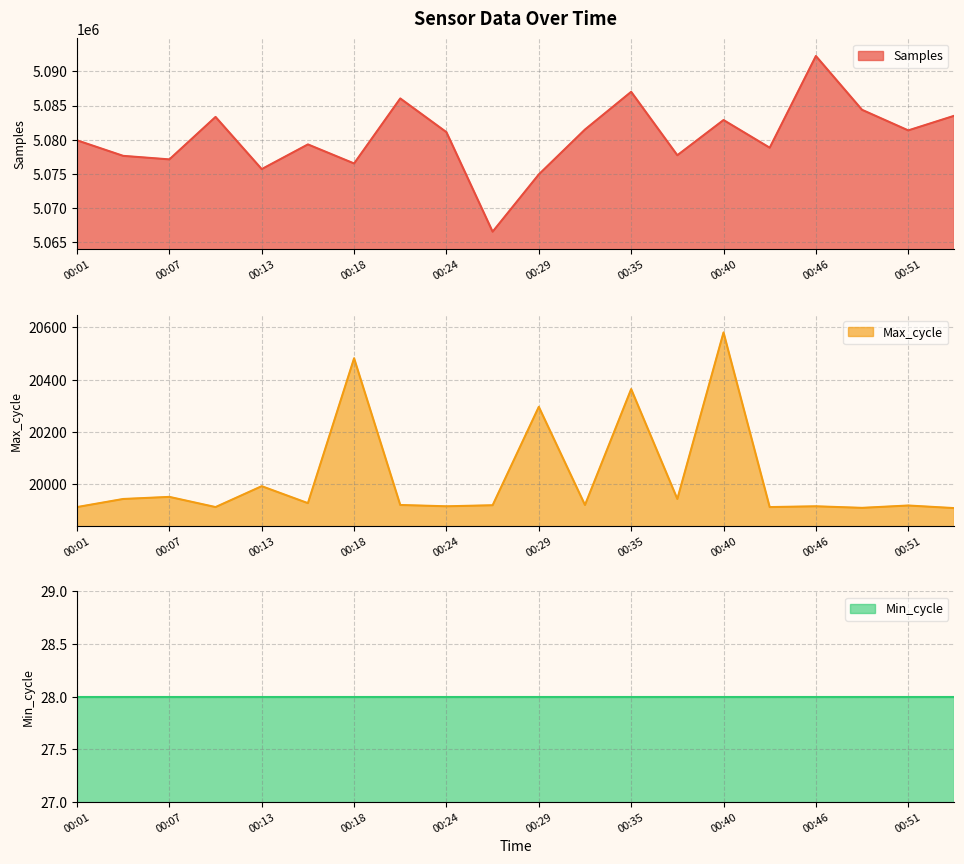

At which label is Max_cycle closest to 20244?

00:29